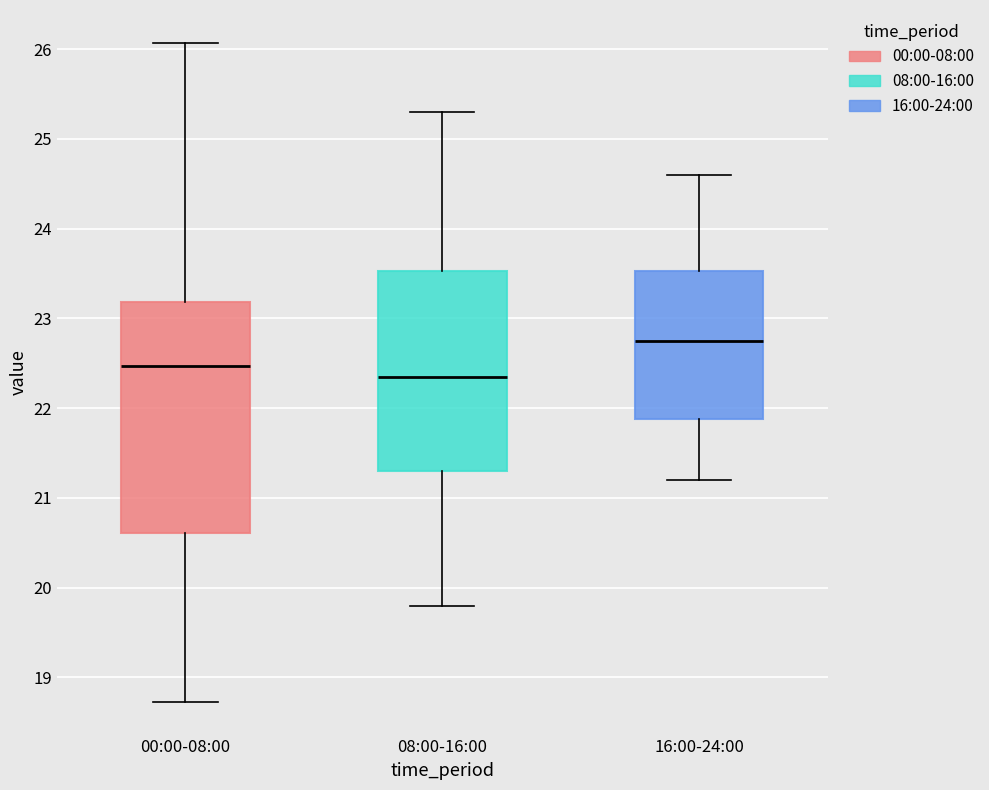

Which box's median line is the lowest?

08:00-16:00